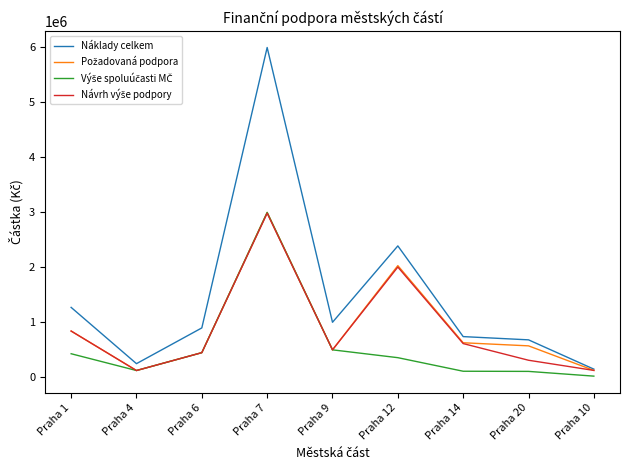

The value of Náklady celkem at Praha 7 is 6000001. True or false?

True